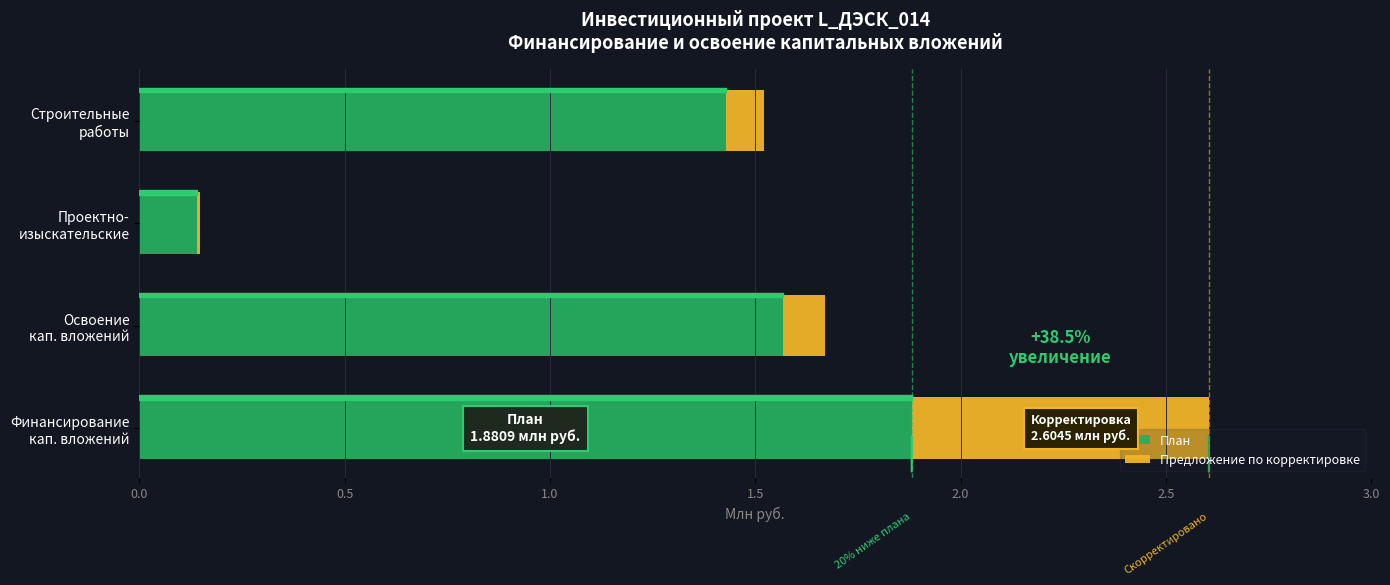

List the labels in order of План value, largest first.

Финансирование
кап. вложений, Освоение
кап. вложений, Строительные
работы, Проектно-
изыскательские